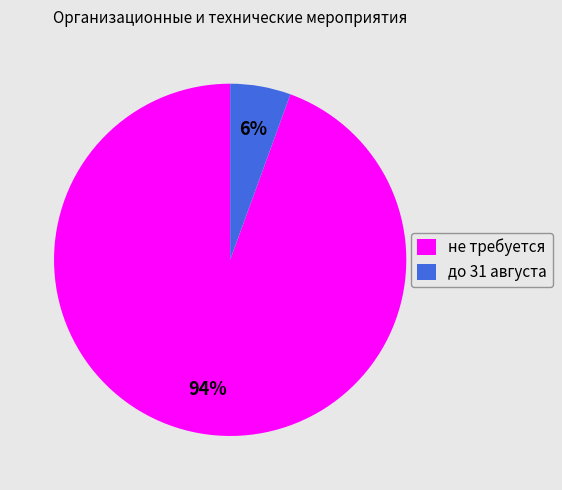

Do до 31 августа and не требуется together represent more than half of the pie?

Yes